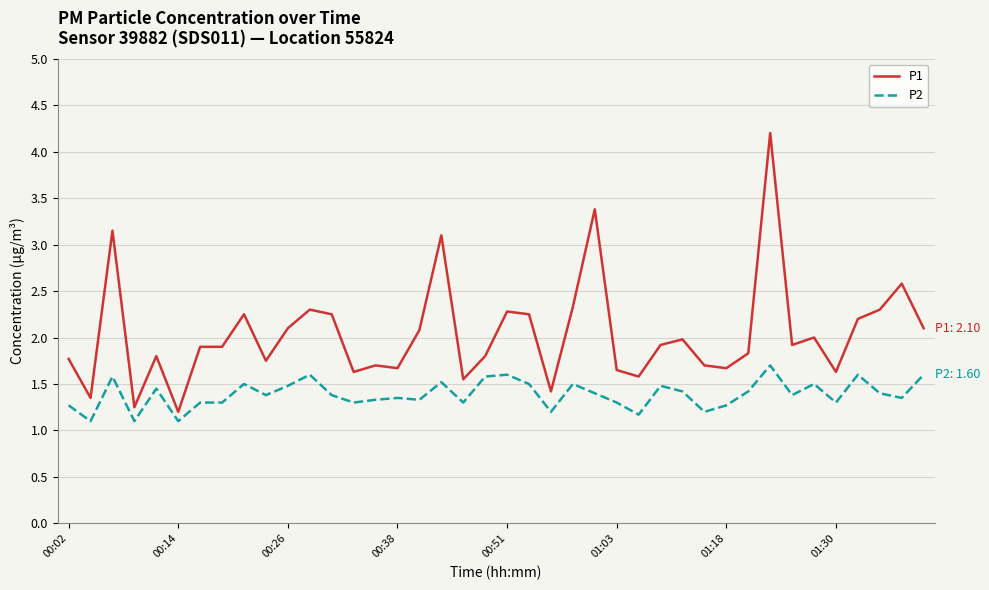

What is the highest value of the P1 series?

4.2